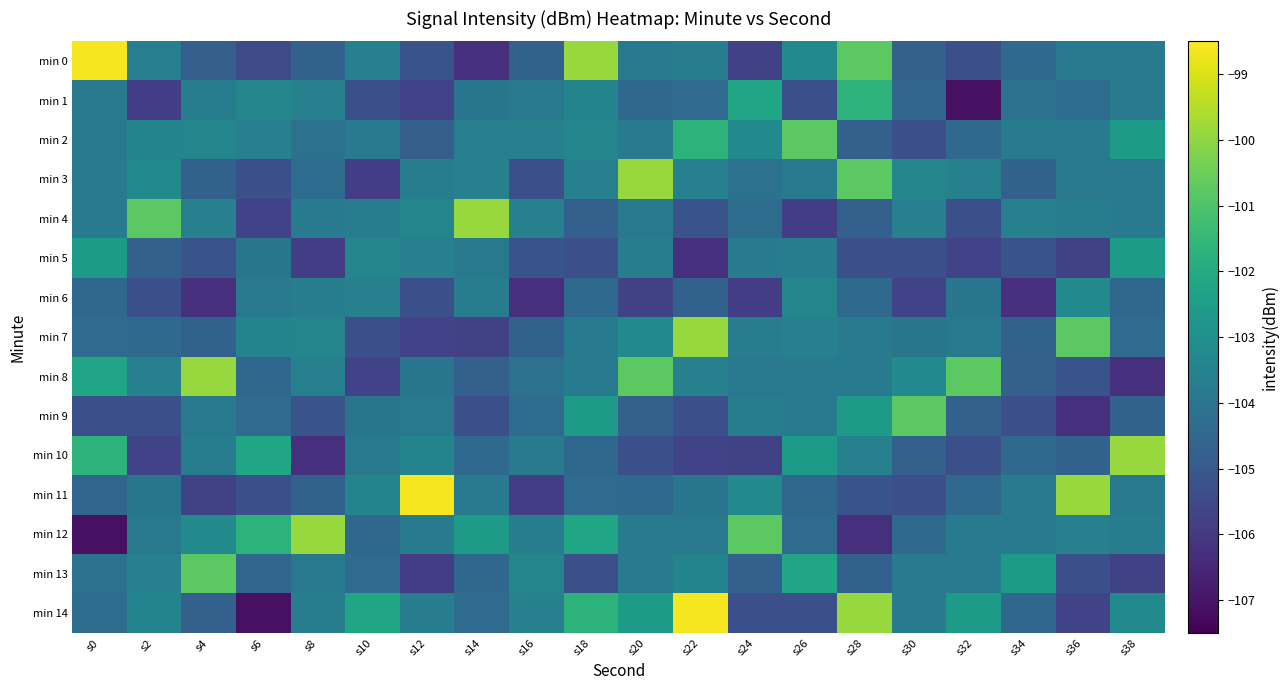

Between s6 and s20, which is larger?

s20